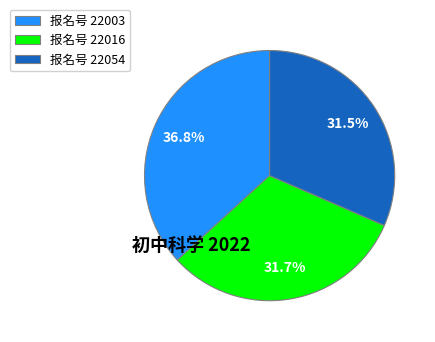

Which category has the biggest portion of the pie?

报名号 22003